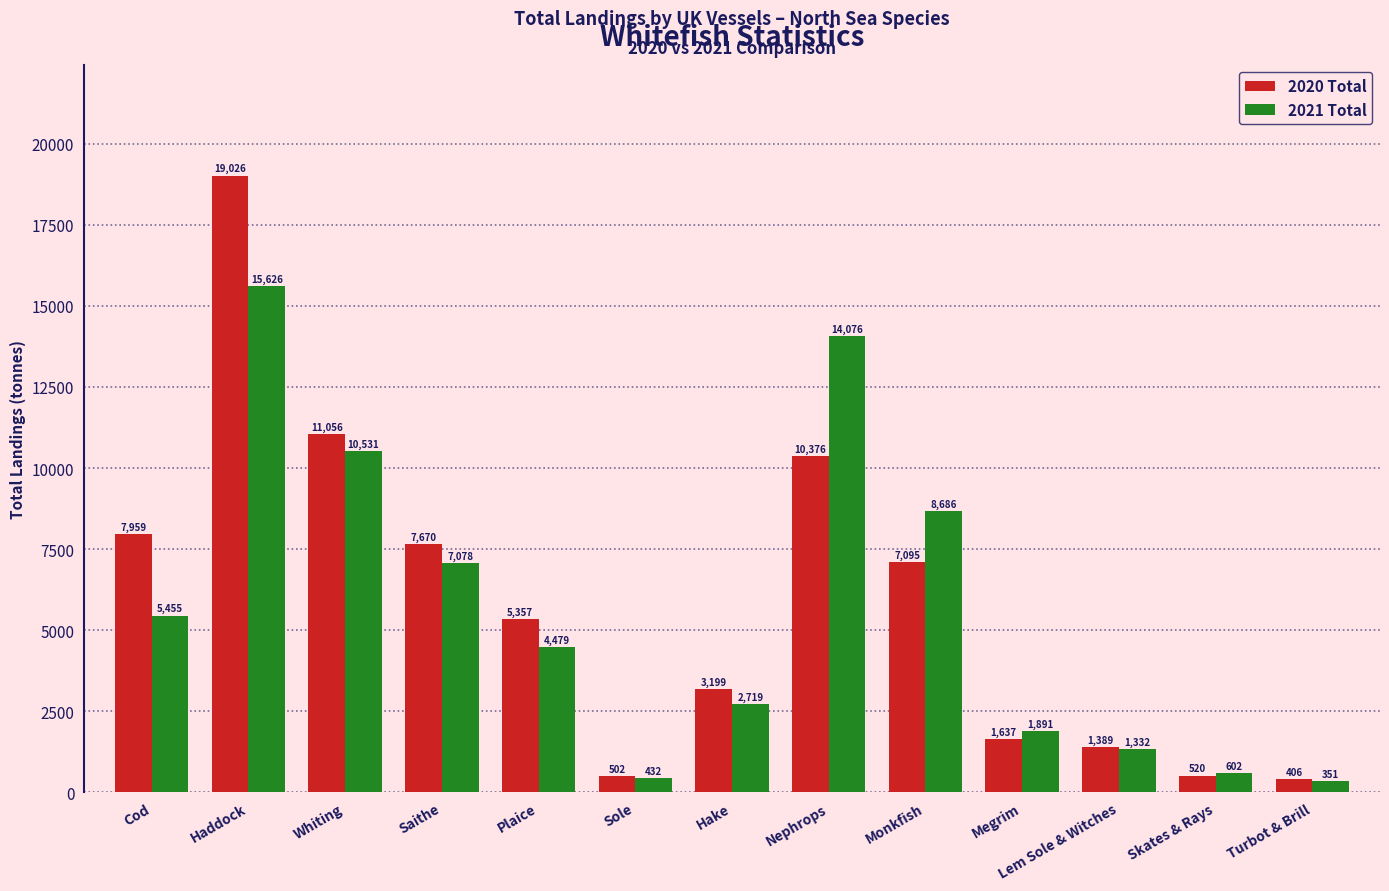

What is the maximum value for 2020 Total?

19025.6